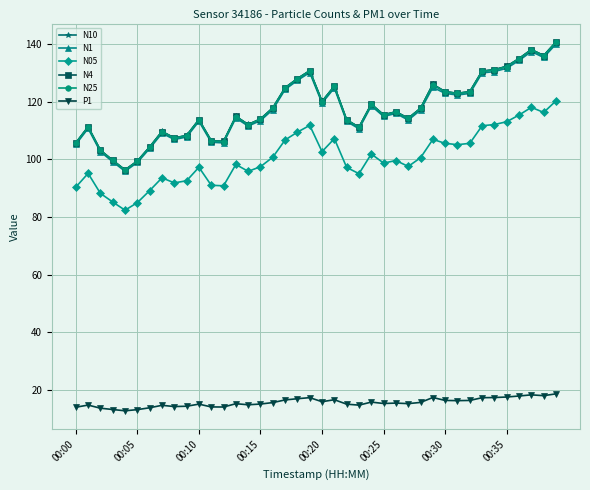

Which series has the widest spread of values?

N10